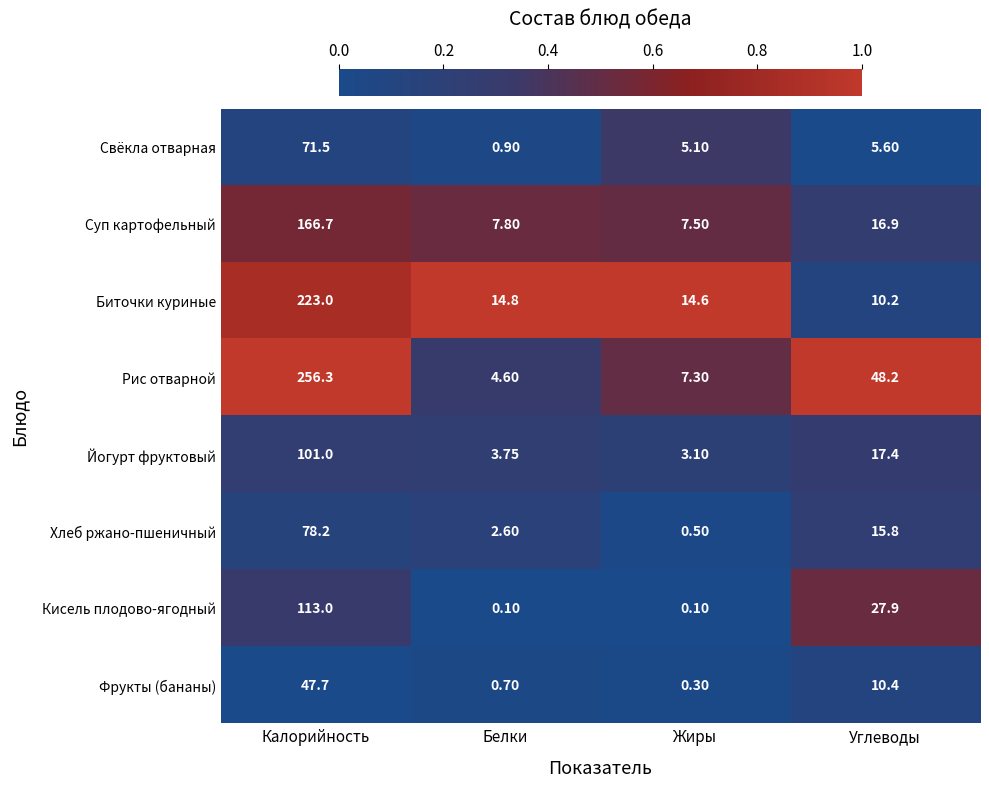

What is the maximum value shown in the chart?

256.3